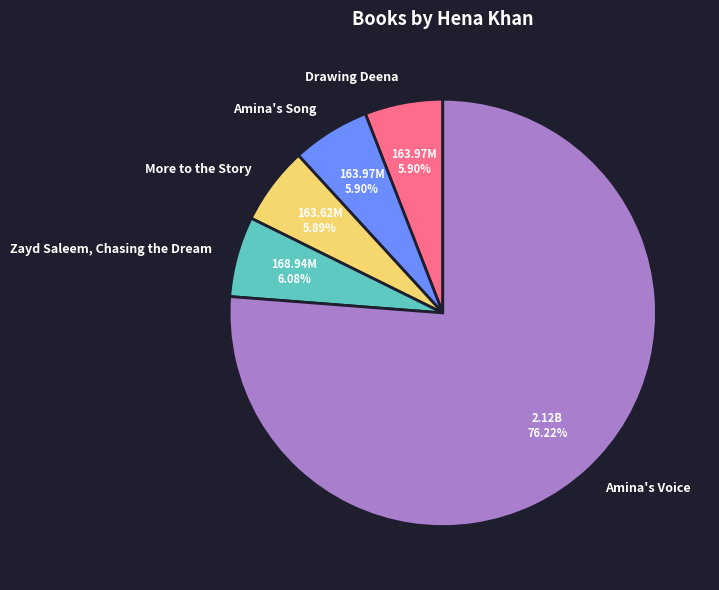

What percentage is the Zayd Saleem, Chasing the Dream slice, to the nearest percent?

6%